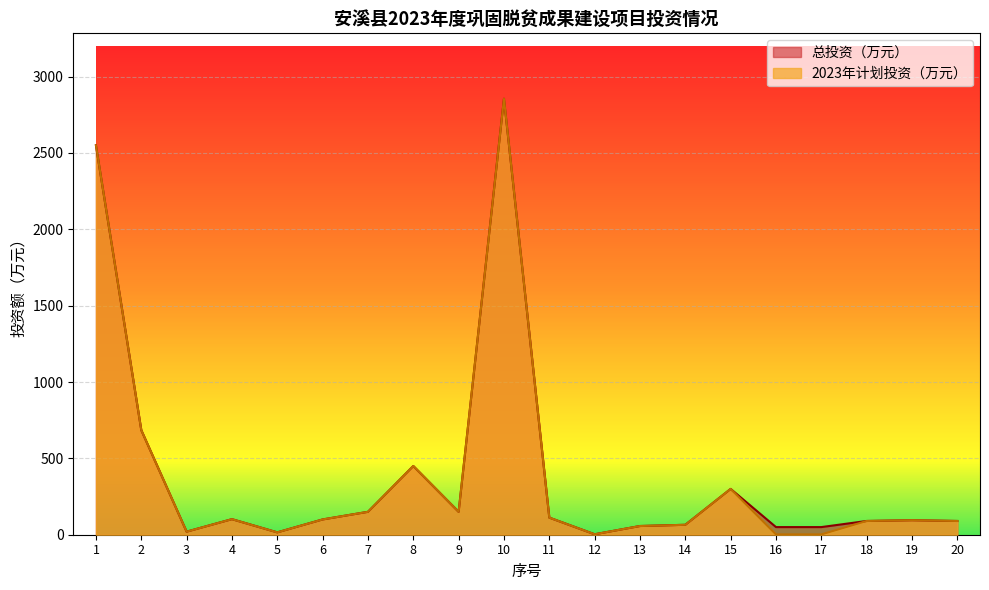

What is the value of the 2023年计划投资（万元） point at the 10th from the left?

2855.0